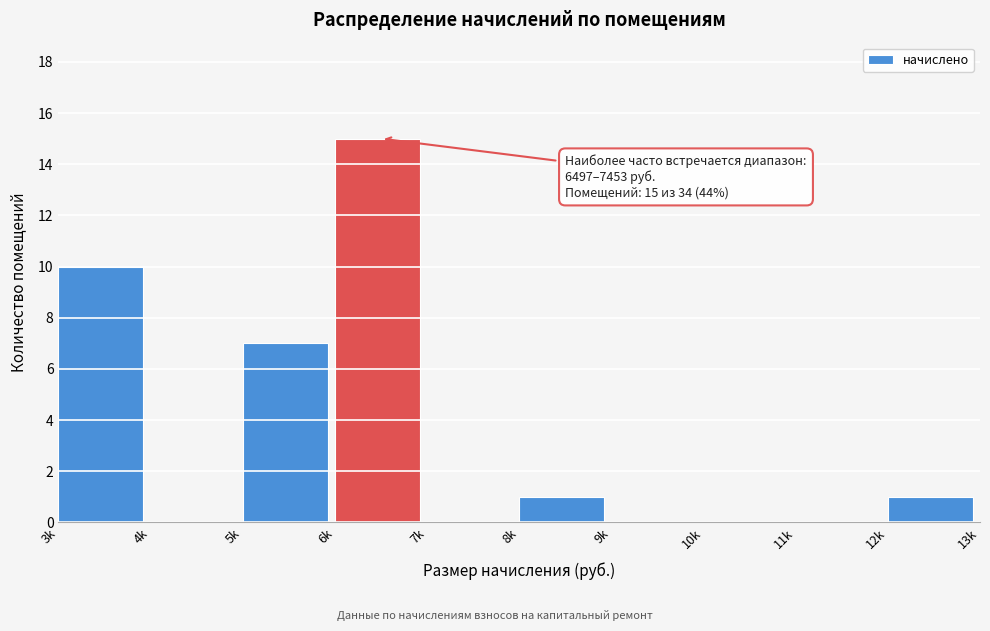

Reading right to left, transcribe all the data shown in this chart.

12k=1	11k=0	10k=0	9k=0	8k=1	7k=0	6k=15	5k=7	4k=0	3k=10